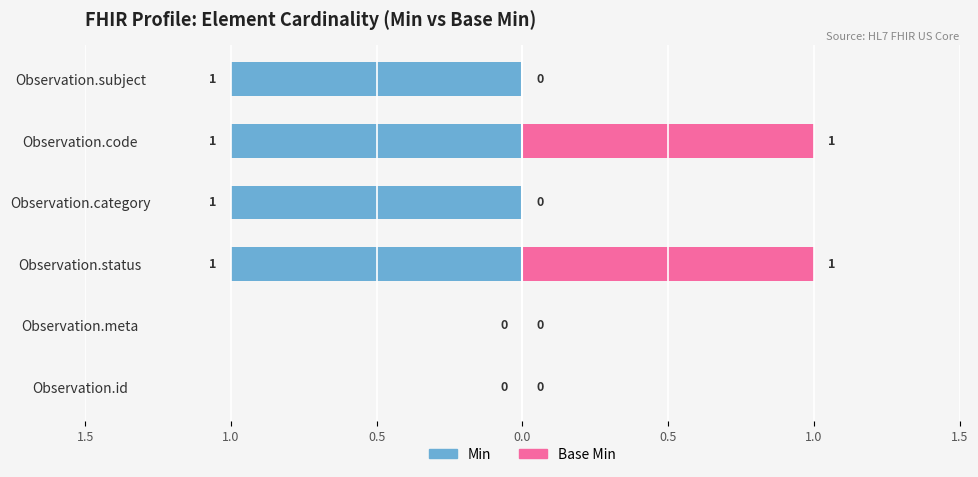

What is the difference between the maximum and minimum values in the Base Min series?

1